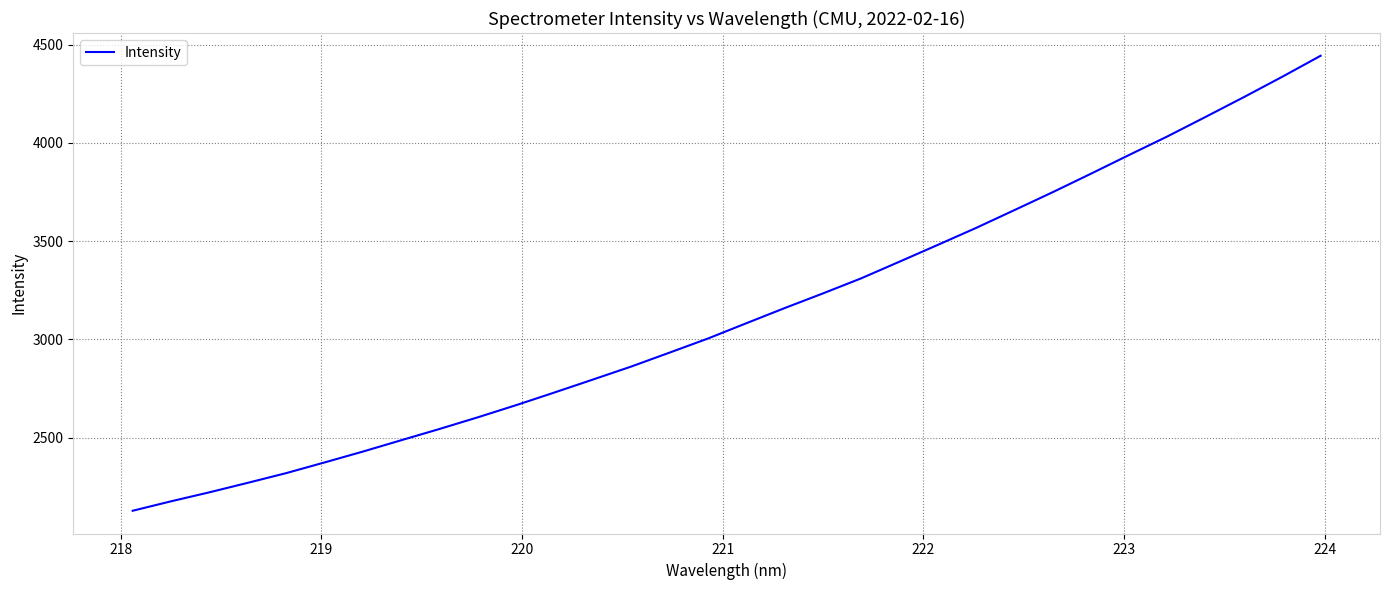

What is the minimum value shown in the chart?

2128.6